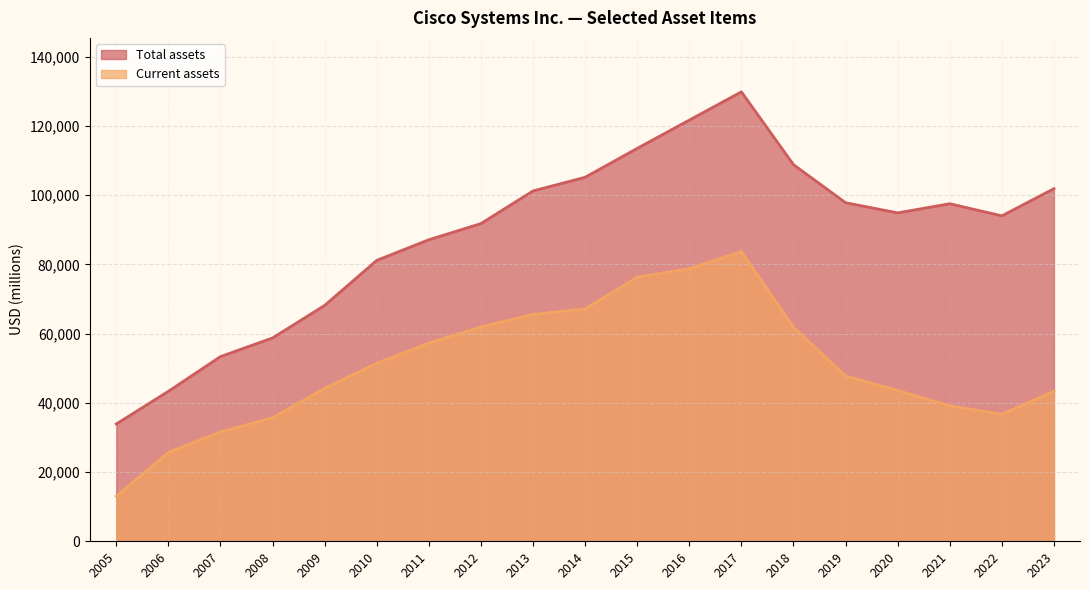

Does the chart display data point markers on the line(s)?

No